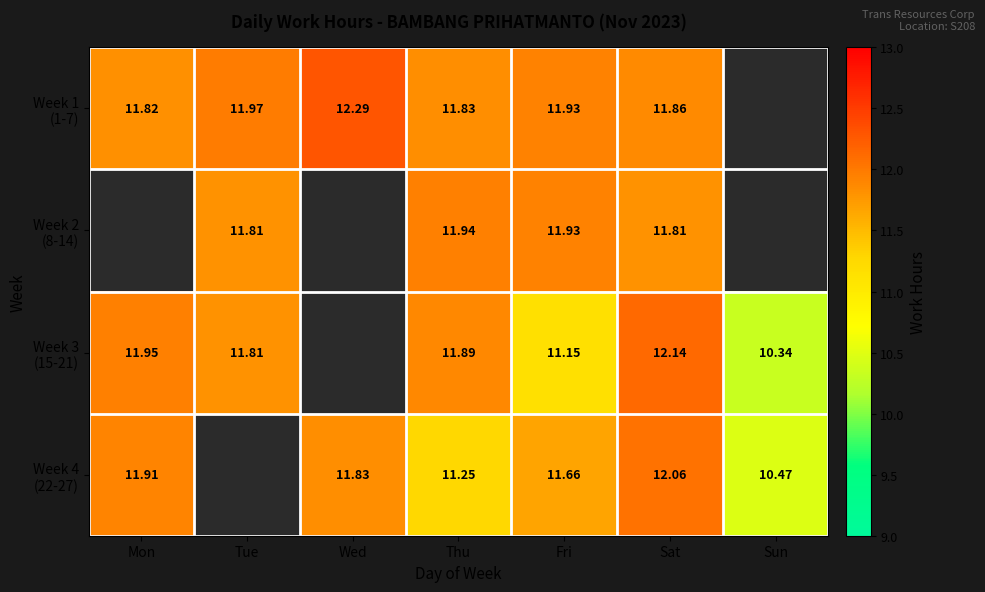

How many positive values does the Week 3 (15-21) series have?

6